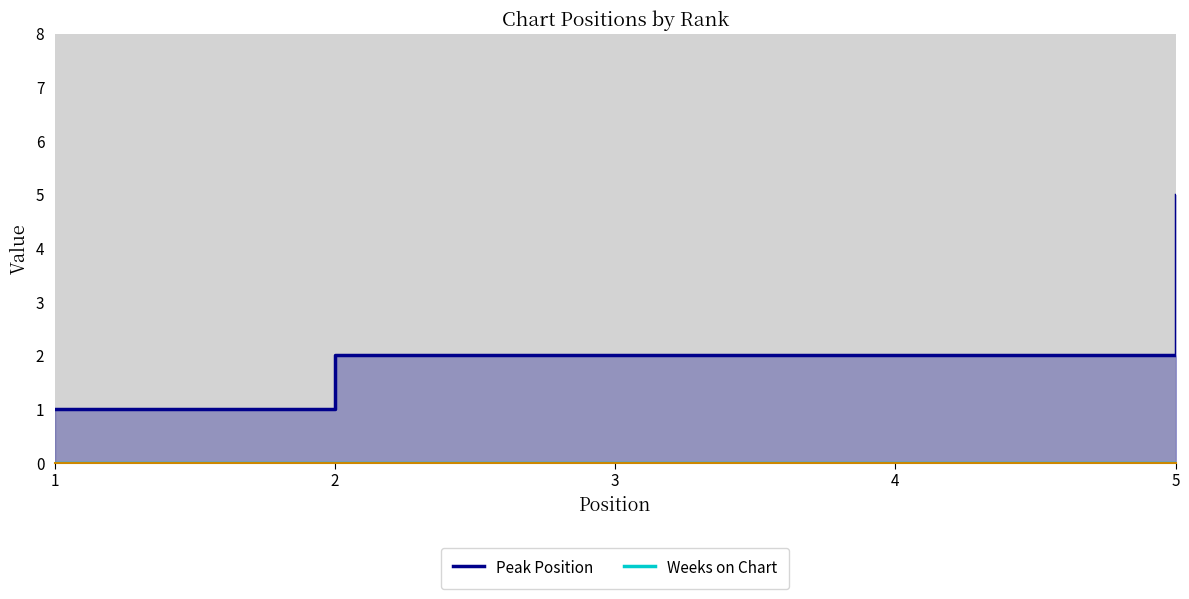

The Weeks on Chart series shows 0 at 4. True or false?

True